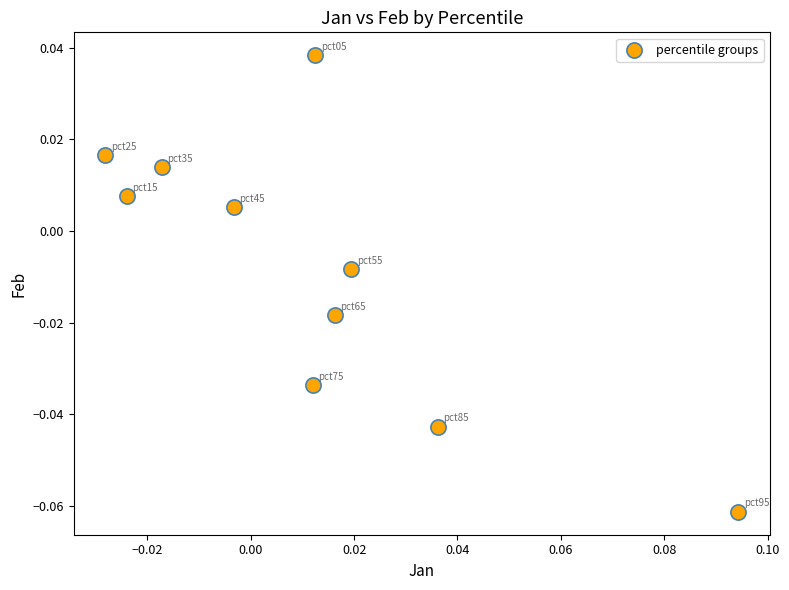

How many data points are displayed?

10